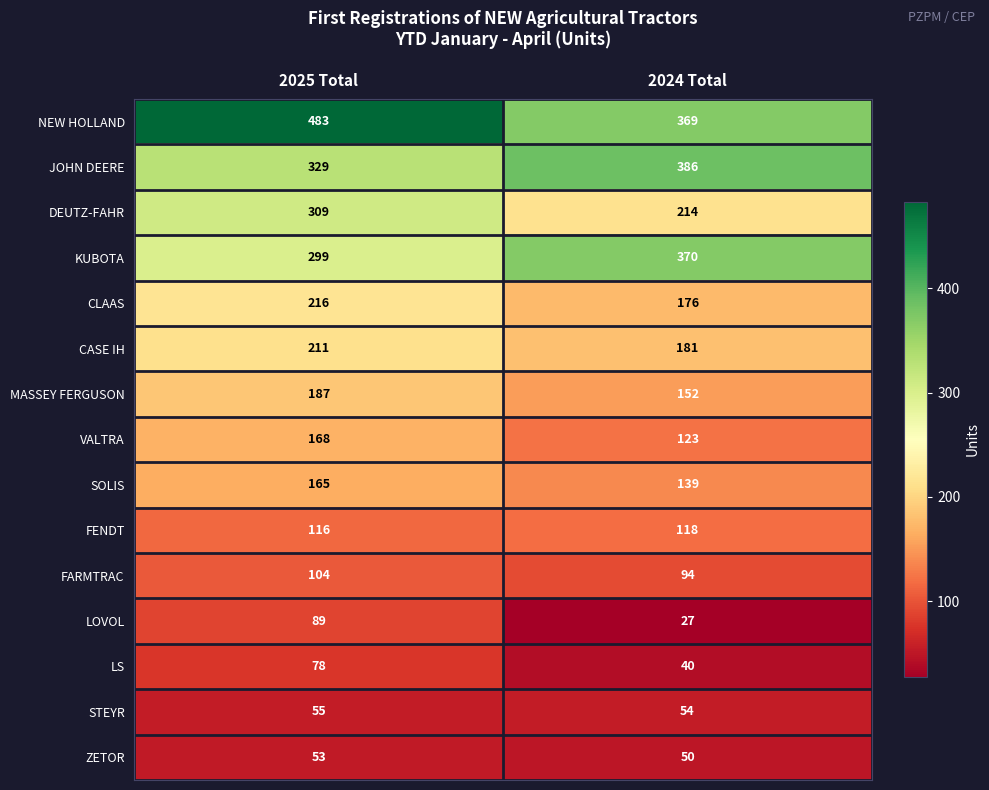

Is it true that DEUTZ-FAHR equals 290 at 2024 Total?

False